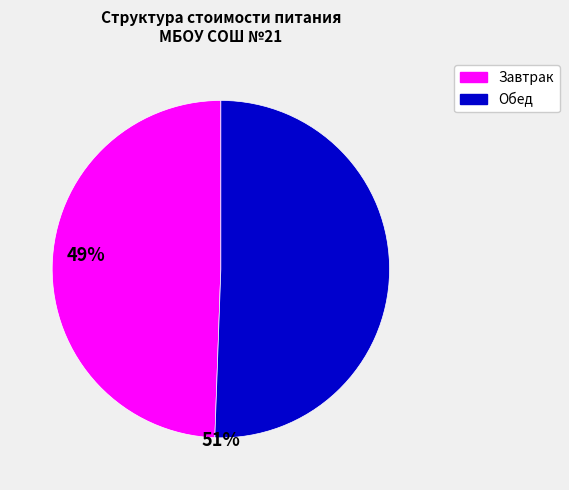

How many slices are in this pie chart?

2